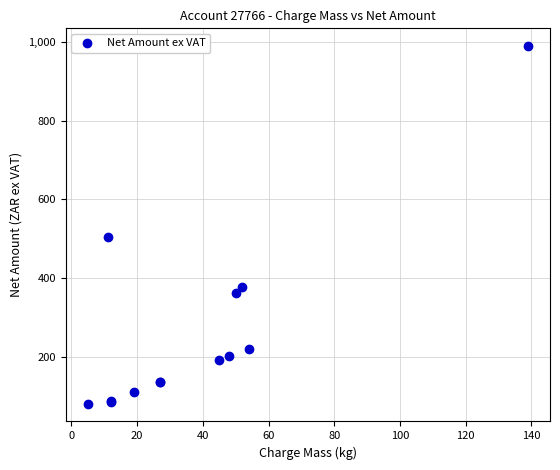

What Y value in the scatter plot is closest to 535?

505.6